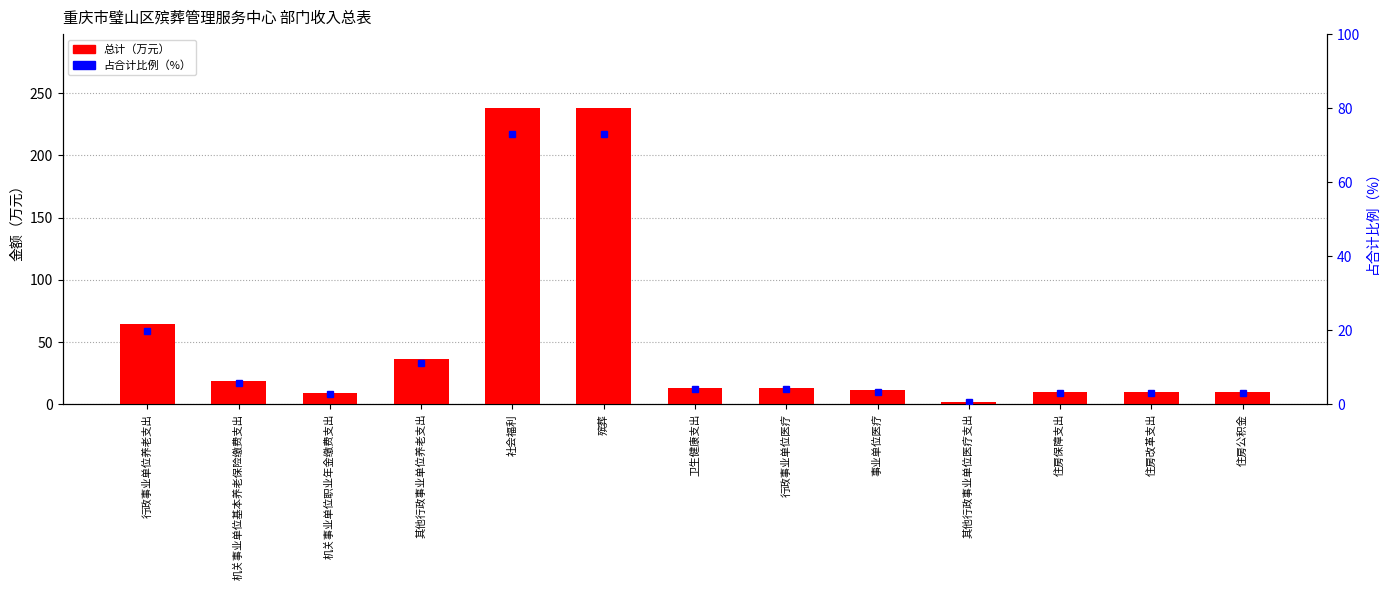

Rank the series at 行政事业单位医疗 from highest to lowest value.

总计（万元）, 占合计比例（%）